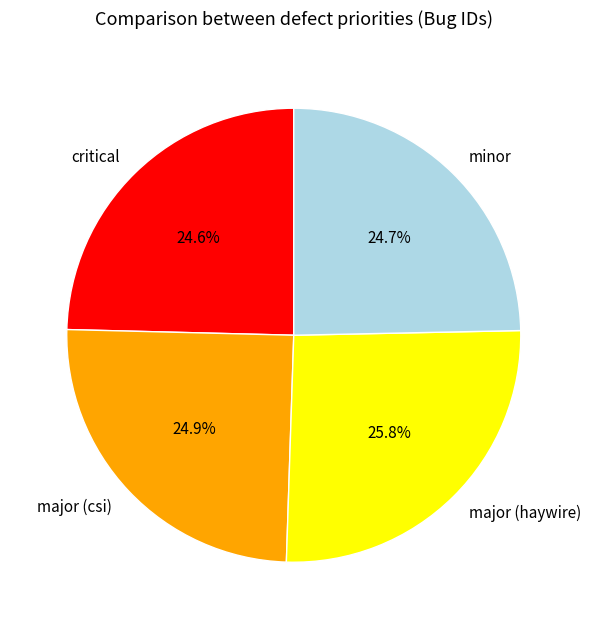

What percentage is the major (csi) slice, to the nearest percent?

25%